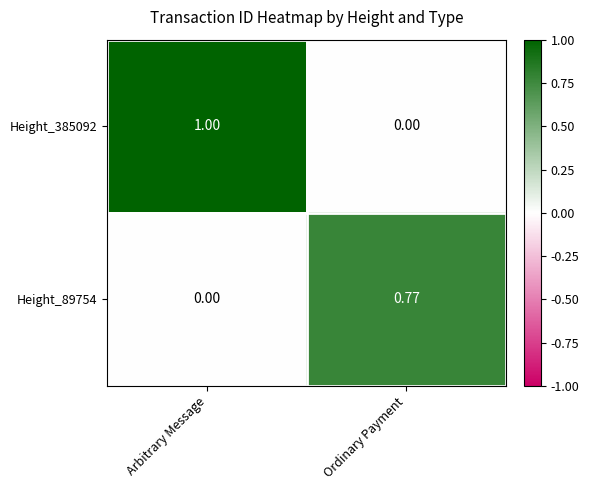

At which category is the sum across all series the highest?

Arbitrary Message